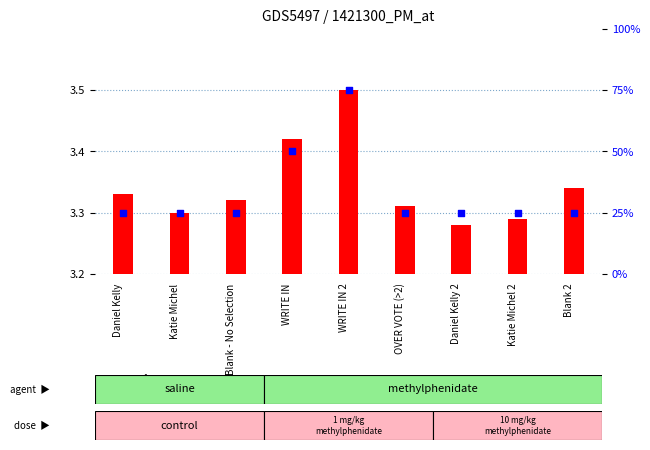

Which series reaches the minimum Y coordinate?

transformed count